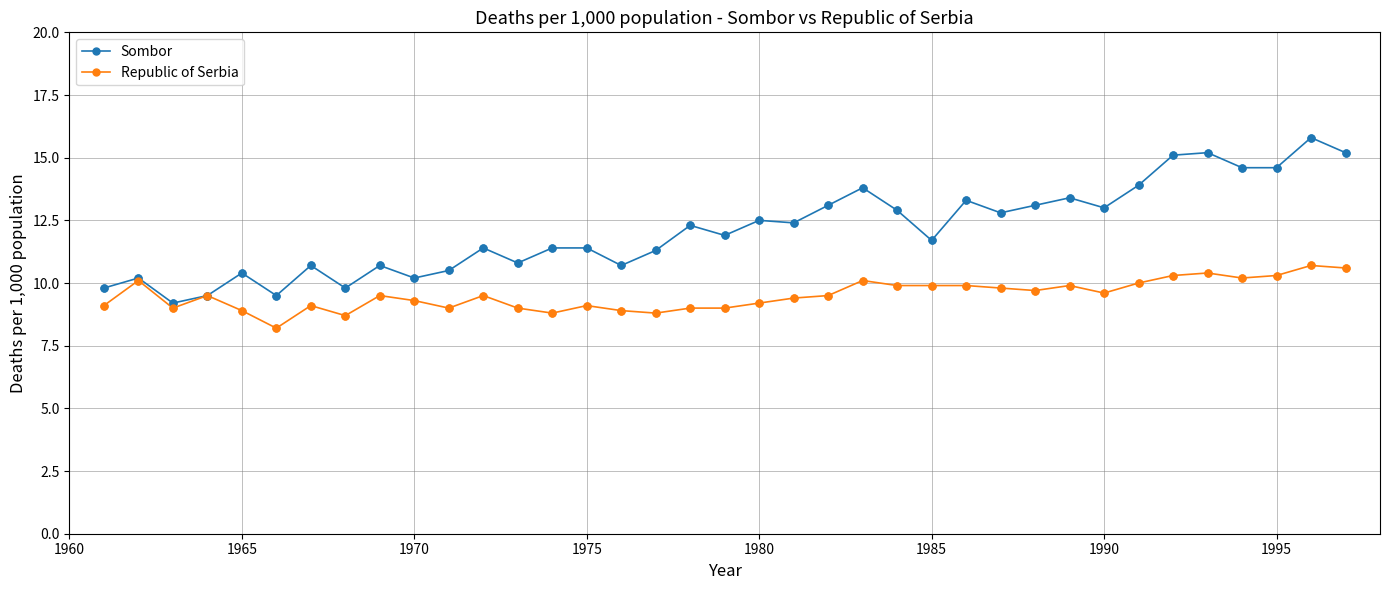

What are all the series names shown in the legend?

Sombor, Republic of Serbia